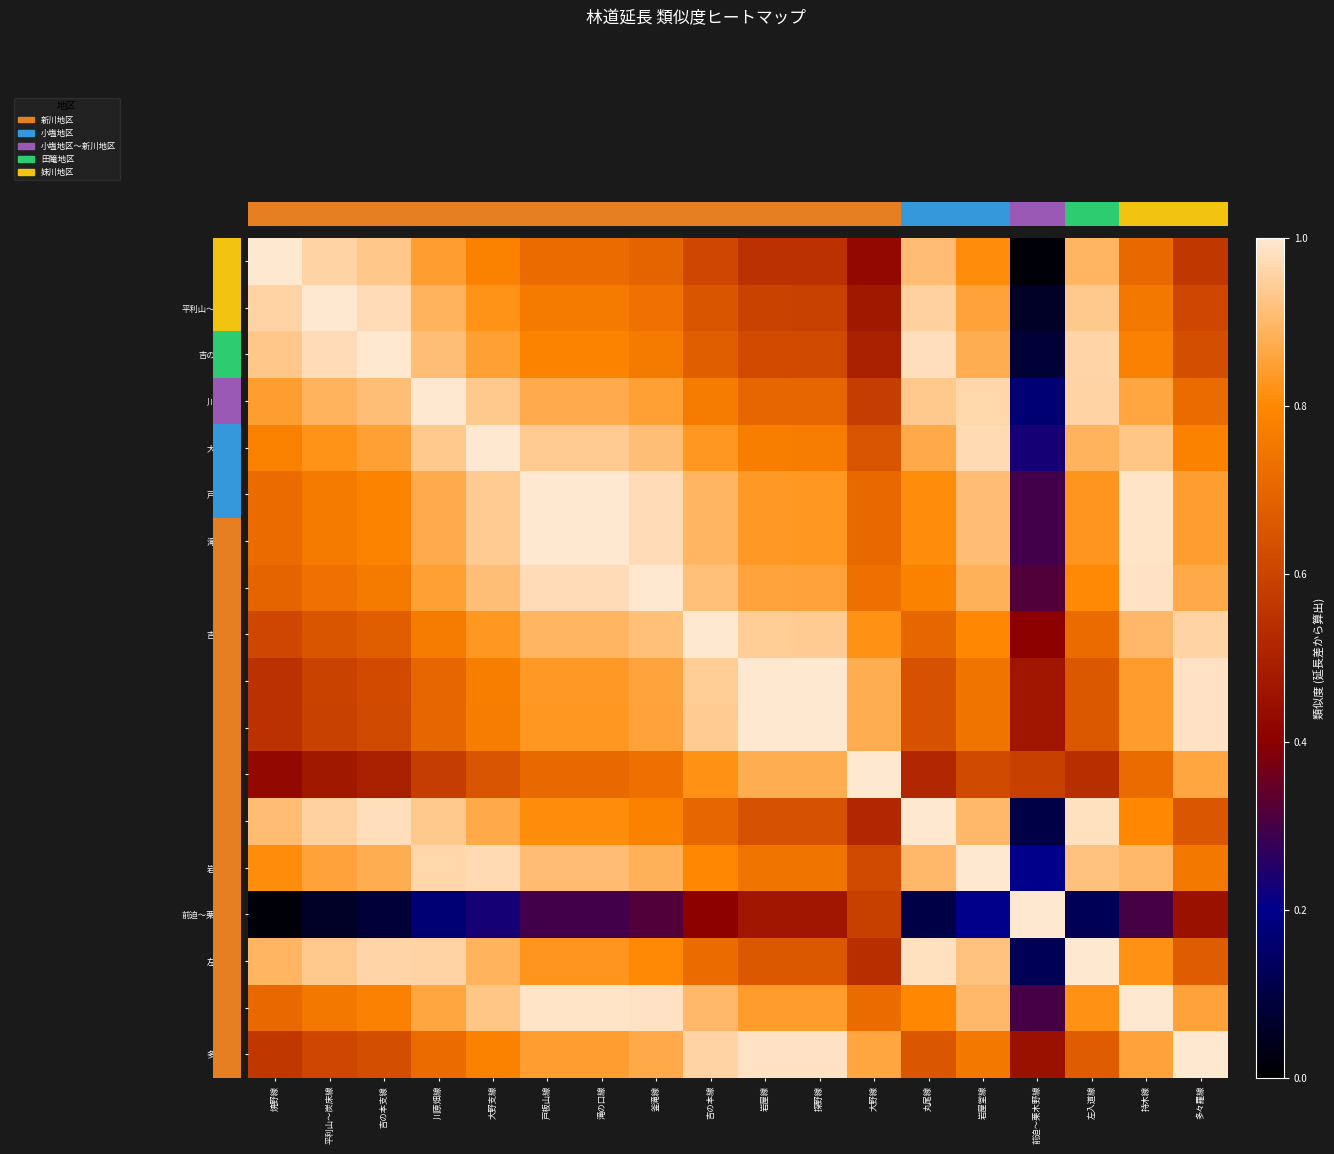

What value does the 戸板山線 series have at 吉の本支線?

0.8